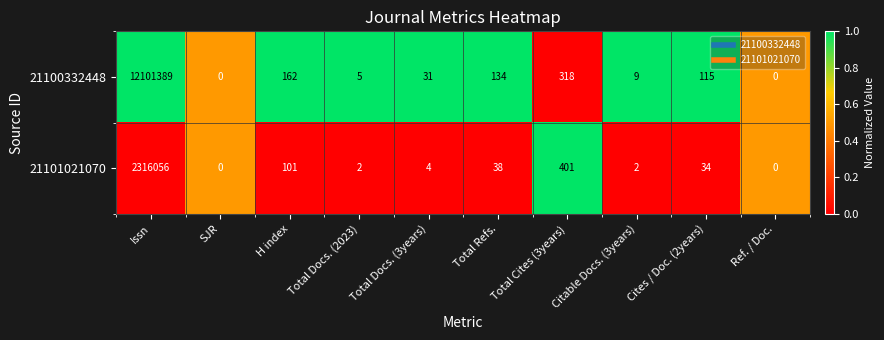

Is the value of 21100332448 at Cites / Doc. (2years) greater than the value of 21101021070 at SJR?

Yes